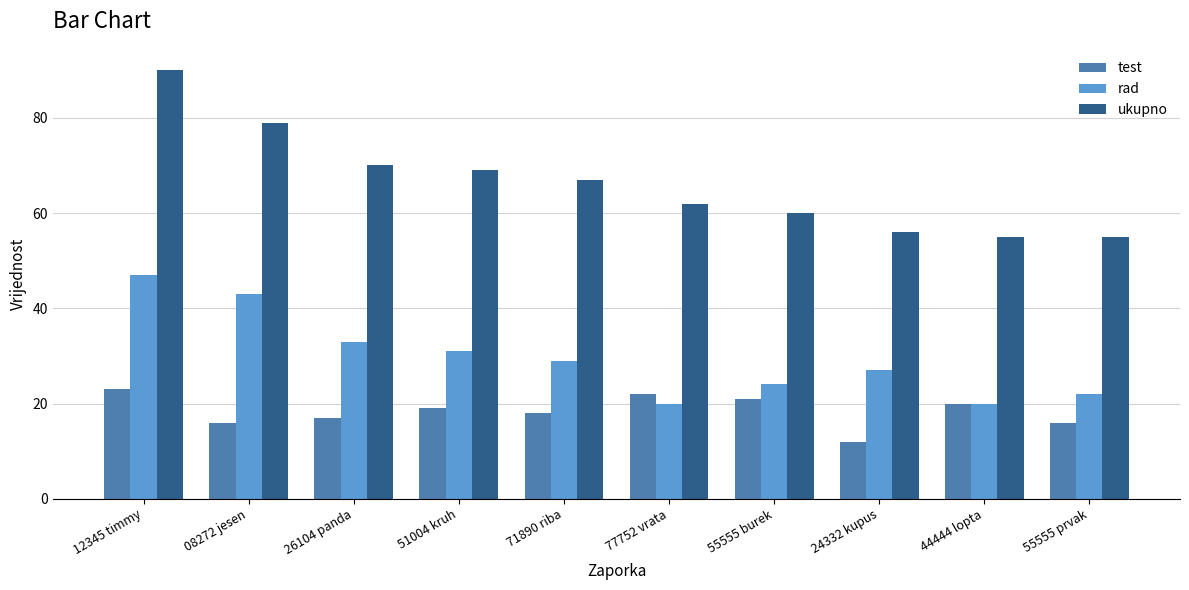

What is the sum of the rad values at 71890 riba and 55555 prvak?

51